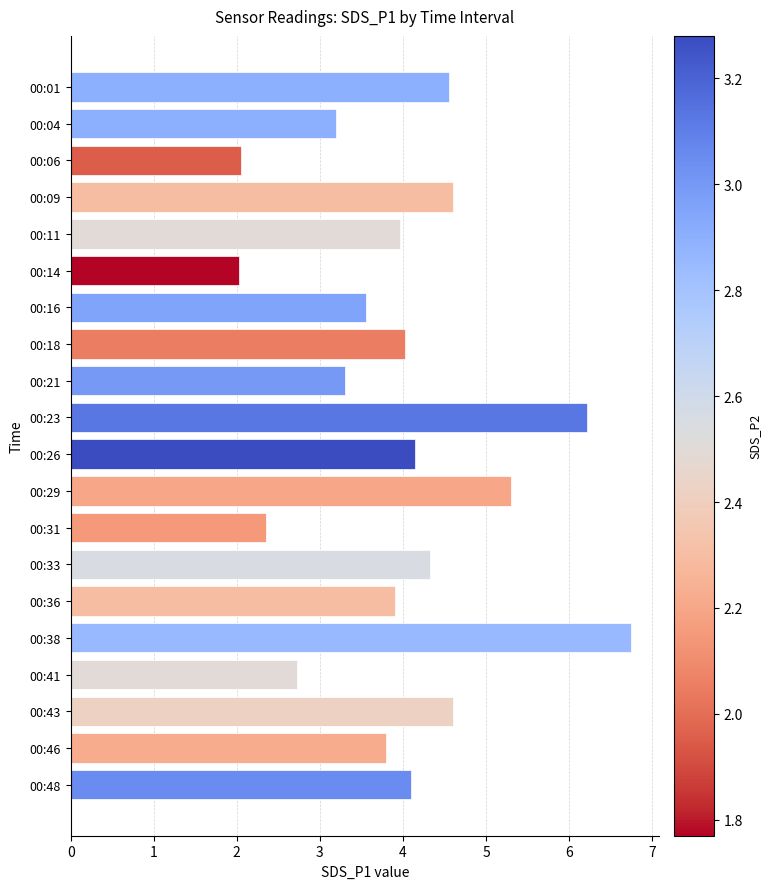

Approximately how many times larger is the value at 00:23 compared to 00:01?

1.4